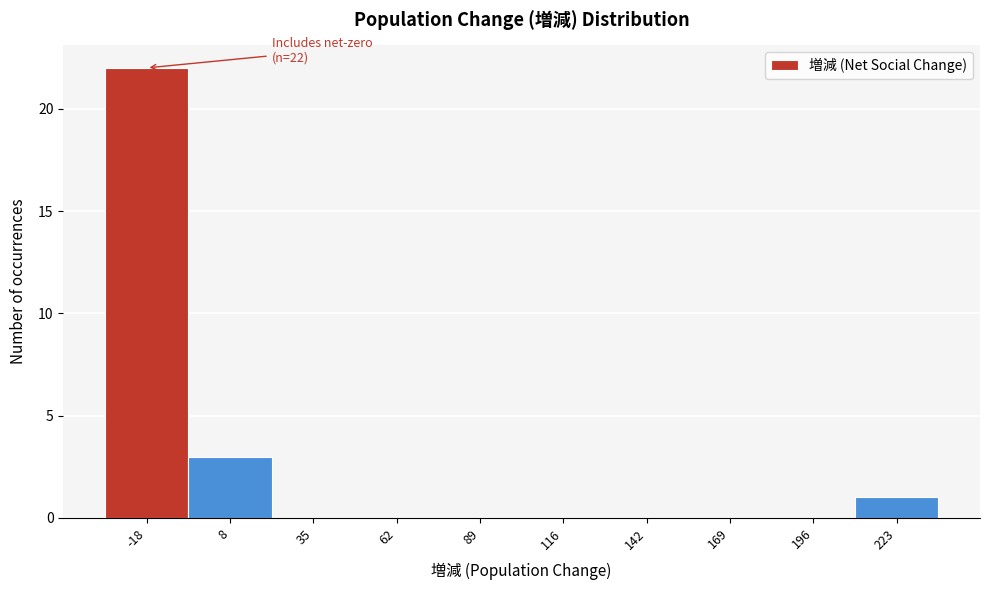

Reading left to right, list all the values displayed in this chart.

-18=22	8=3	35=0	62=0	89=0	116=0	142=0	169=0	196=0	223=1